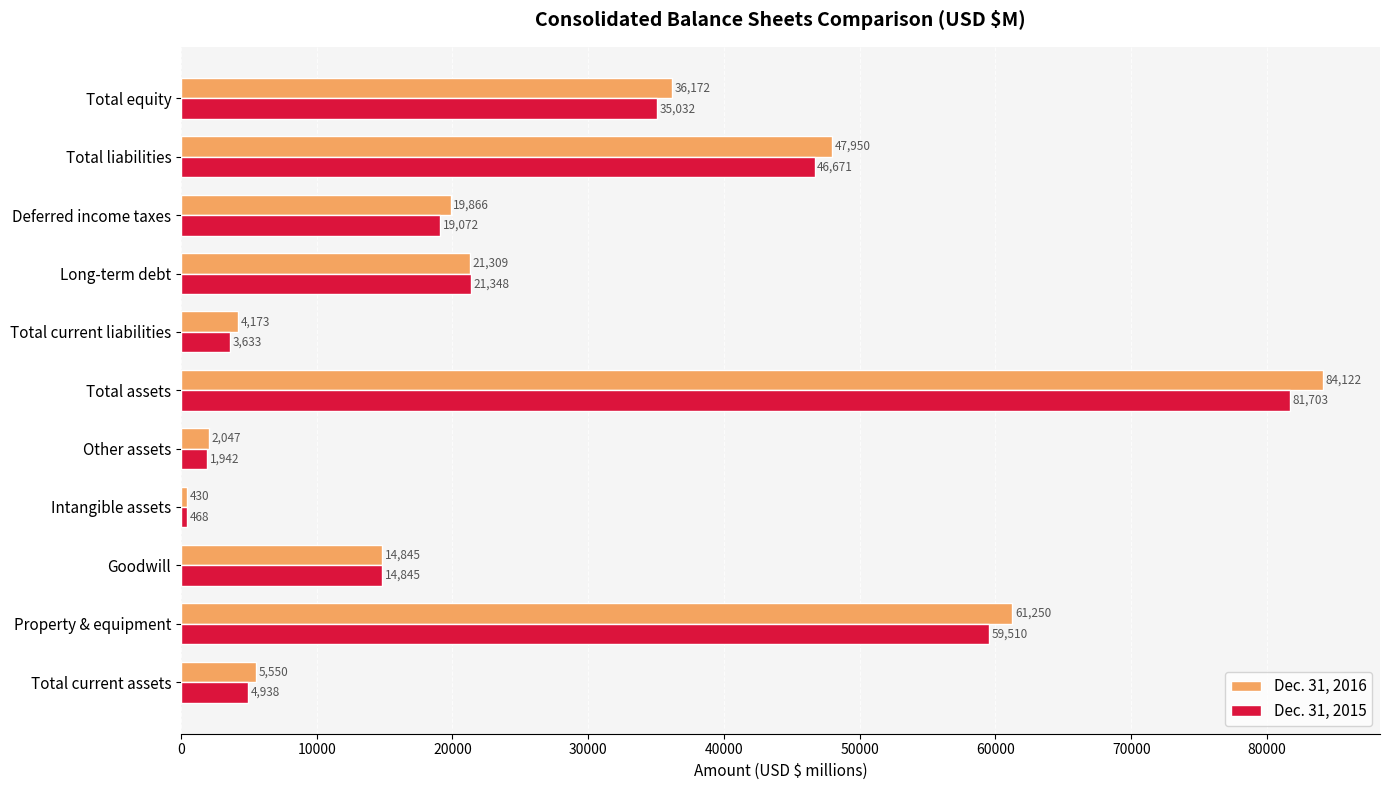

What is the average value of the Dec. 31, 2015 series?

26287